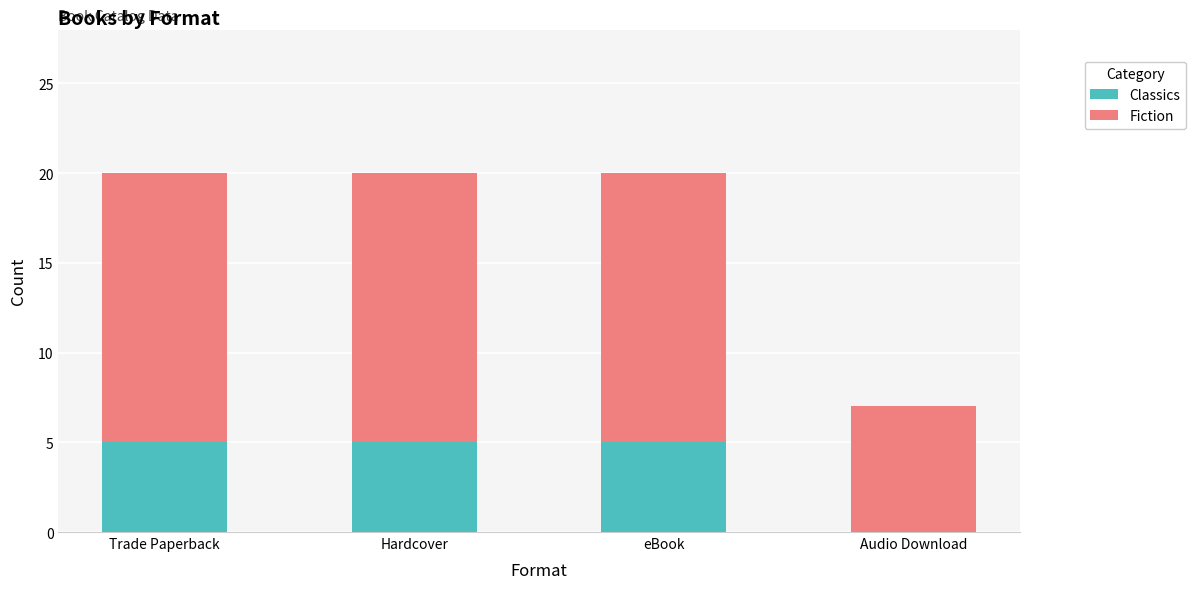

Reading left to right, transcribe the values for Classics.

Trade Paperback=5	Hardcover=5	eBook=5	Audio Download=0